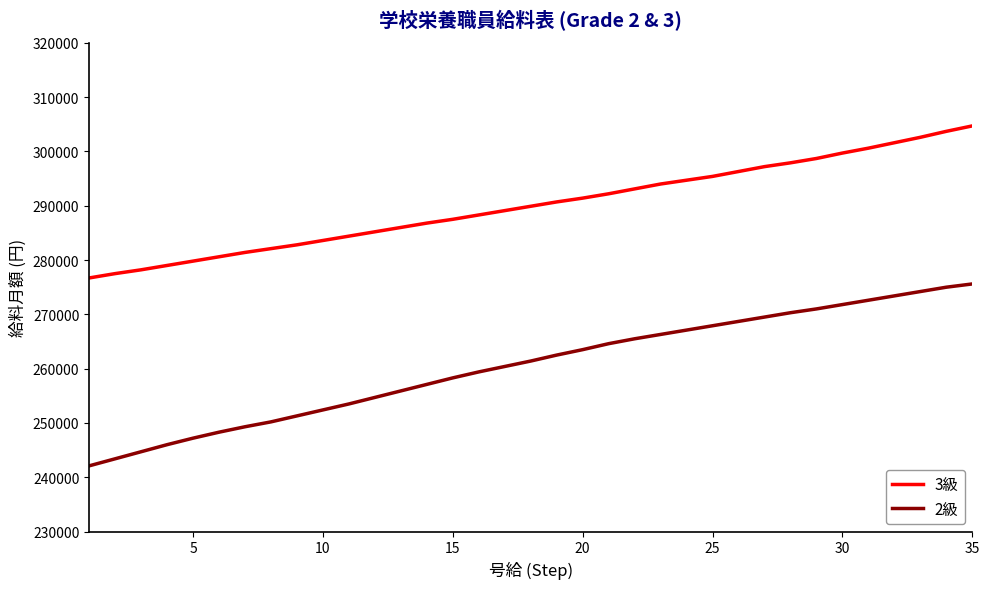

What is the smallest value displayed?

242100